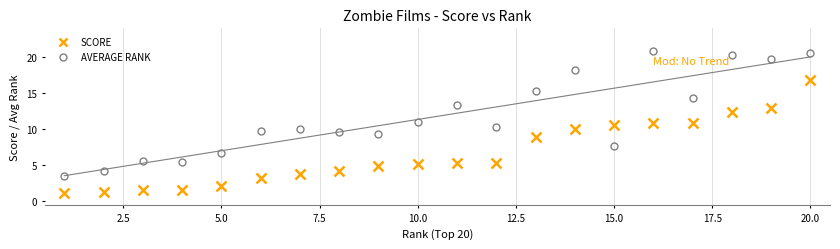

Which series ends up on top after the final intersection of SCORE and AVERAGE RANK?

AVERAGE RANK